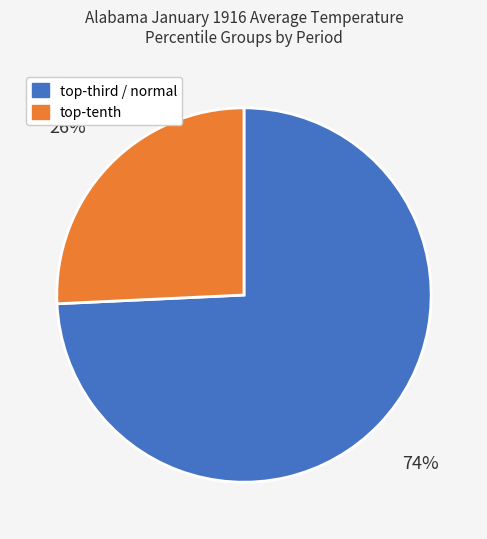

What is the largest slice in the pie chart?

top-third / normal